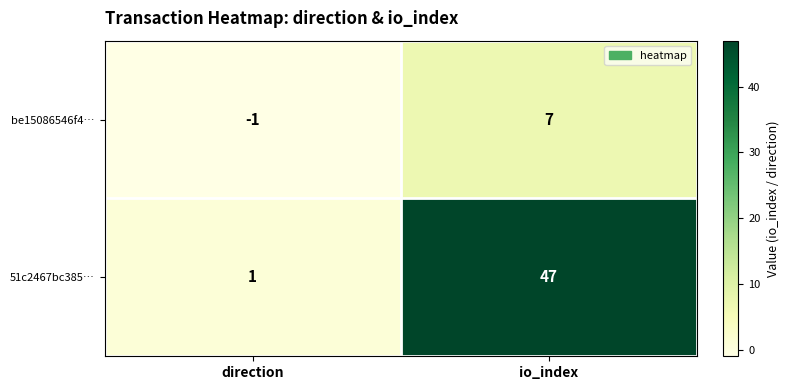

Rank the series by their maximum value, from highest to lowest.

51c2467bc385…, be15086546f4…